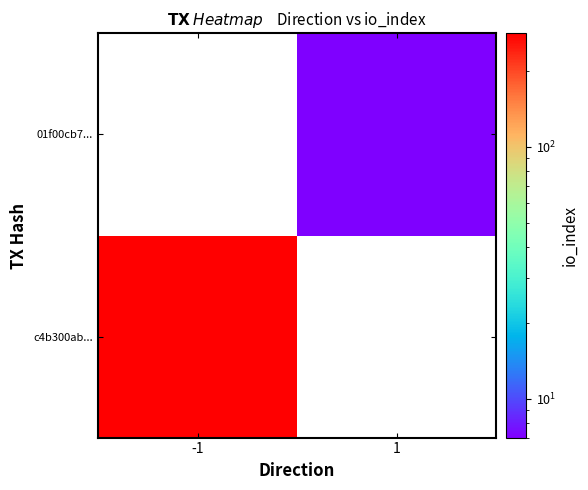

The value of 01f00cb7... at 1 is 4.4. True or false?

False